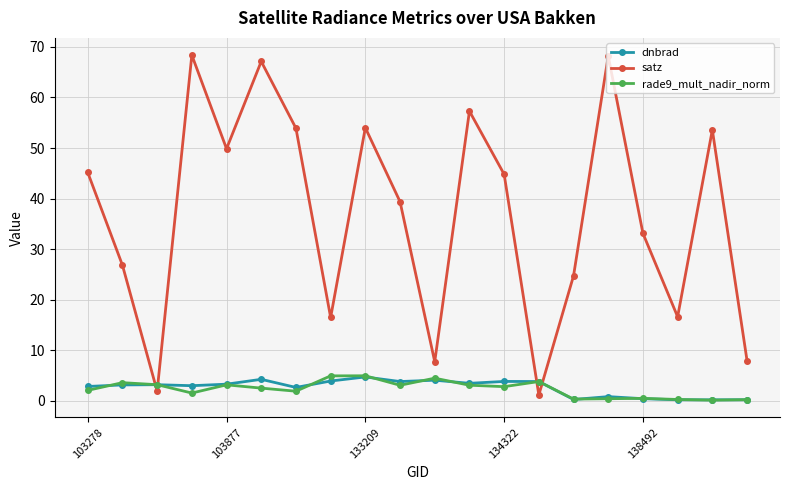

What is the value of the satz point at the 6th from the left?

67.1